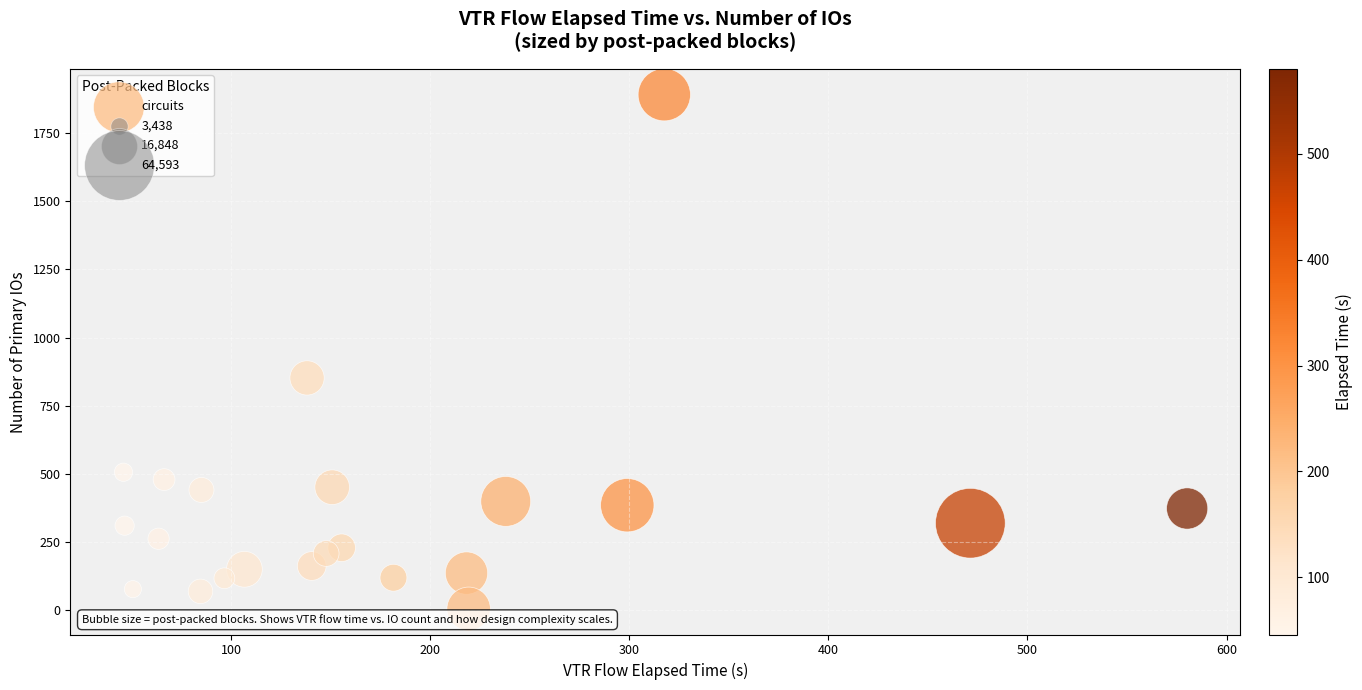

What Y value in the scatter plot is closest to 948?

852